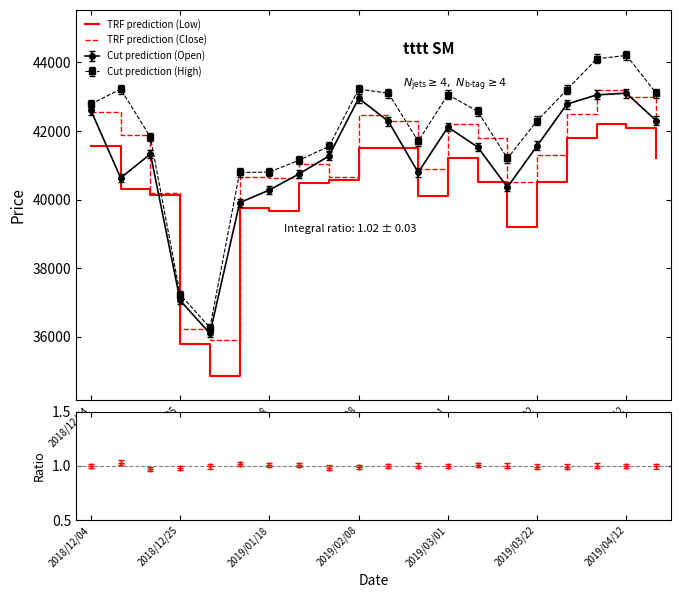

Where does the TRF prediction (Close) series first go above 41800?

2018/12/04